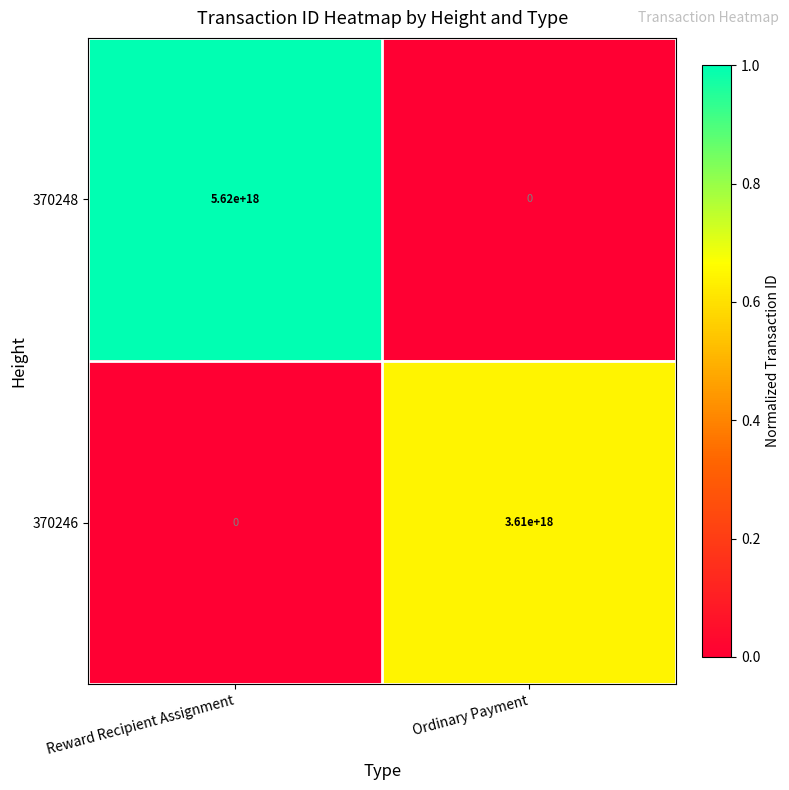

Which series has the largest total across all categories?

370248